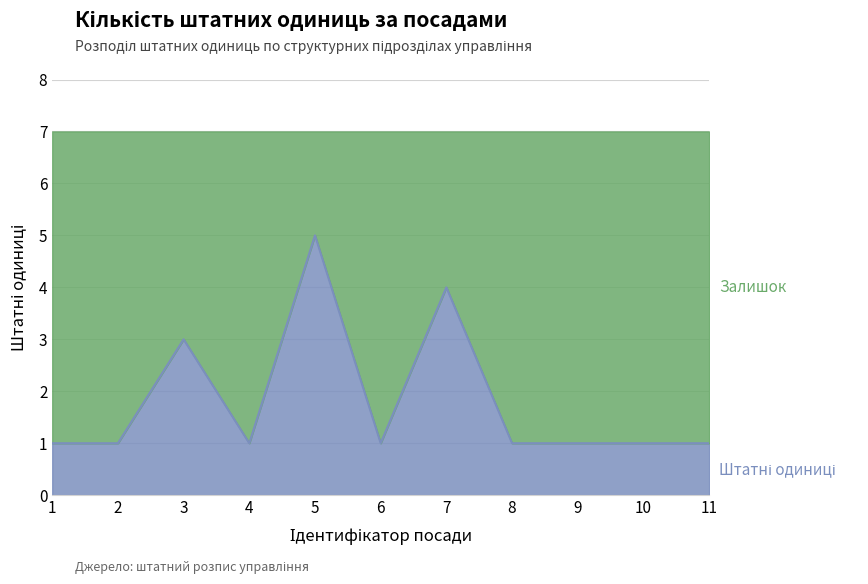

Reading left to right, transcribe all the data shown in this chart.

1	1	3	1	5	1	4	1	1	1	1